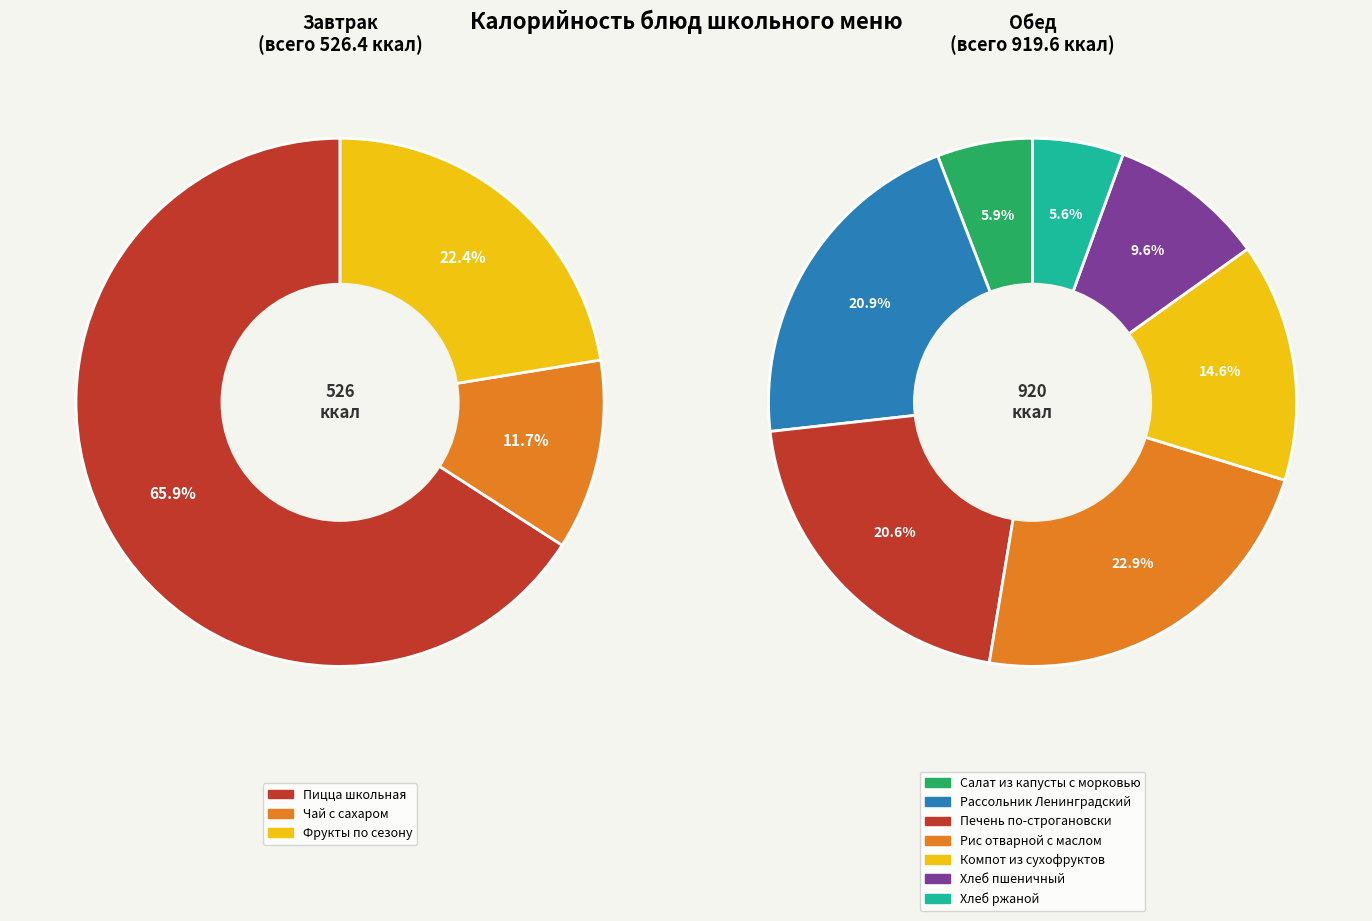

What is the ratio of the value at Пицца школьная to the value at Хлеб пшеничный?

3.9